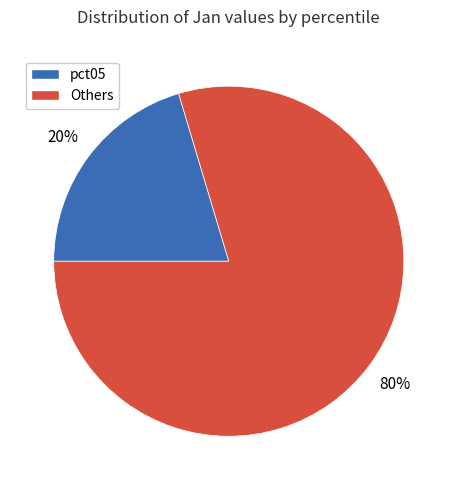

What is the largest slice in the pie chart?

Others